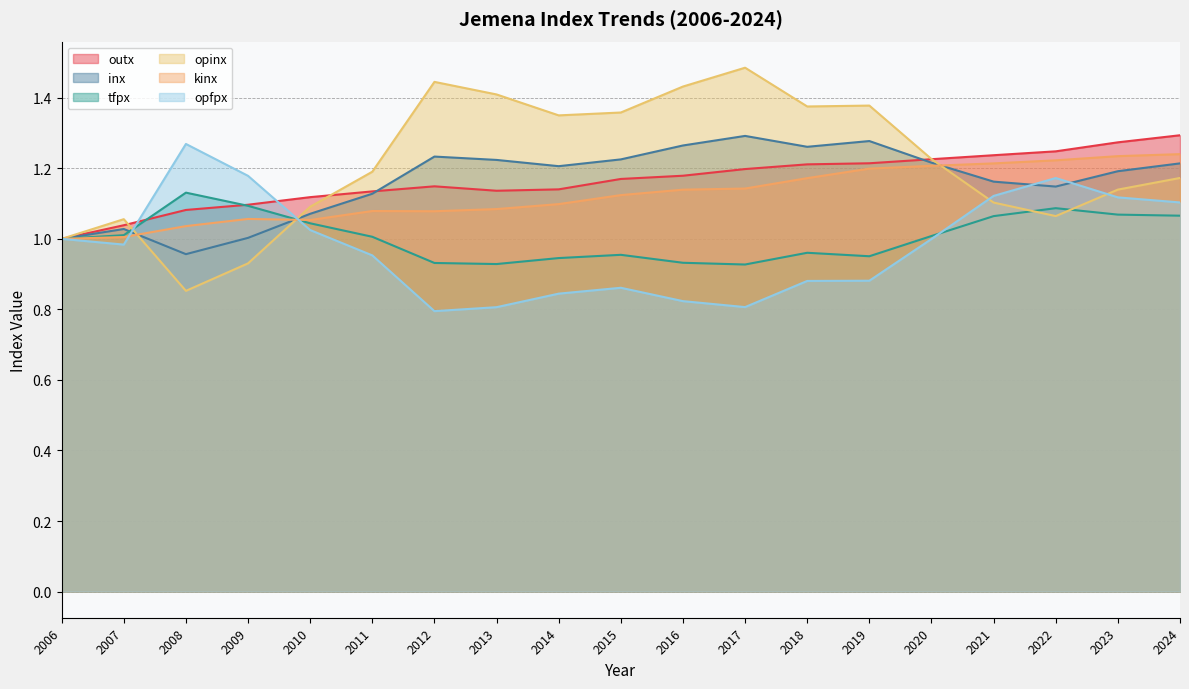

Rank the series at 2019 from lowest to highest value.

opfpx, tfpx, kinx, outx, inx, opinx